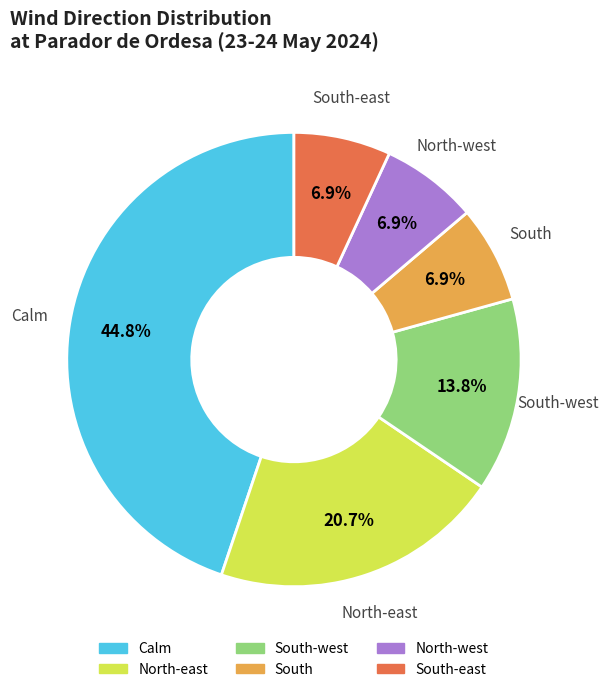

How many segments does this pie chart have?

6